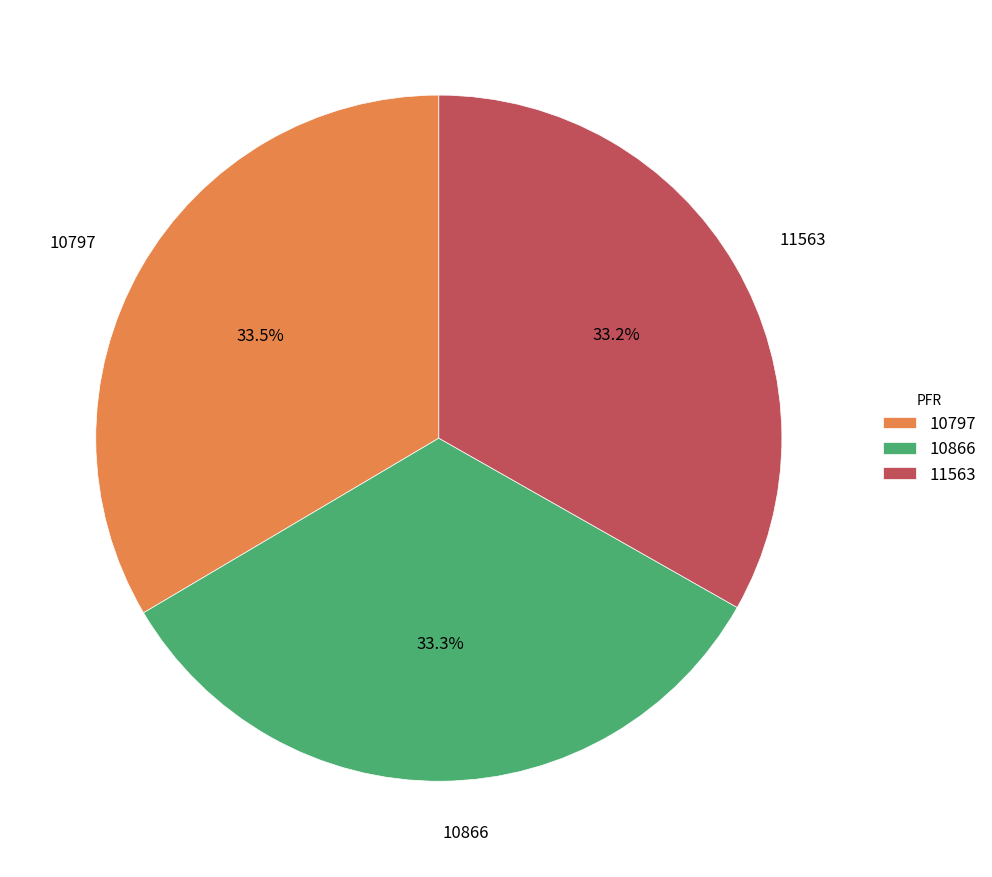

The 11563 slice represents 40% of the pie. True or false?

False